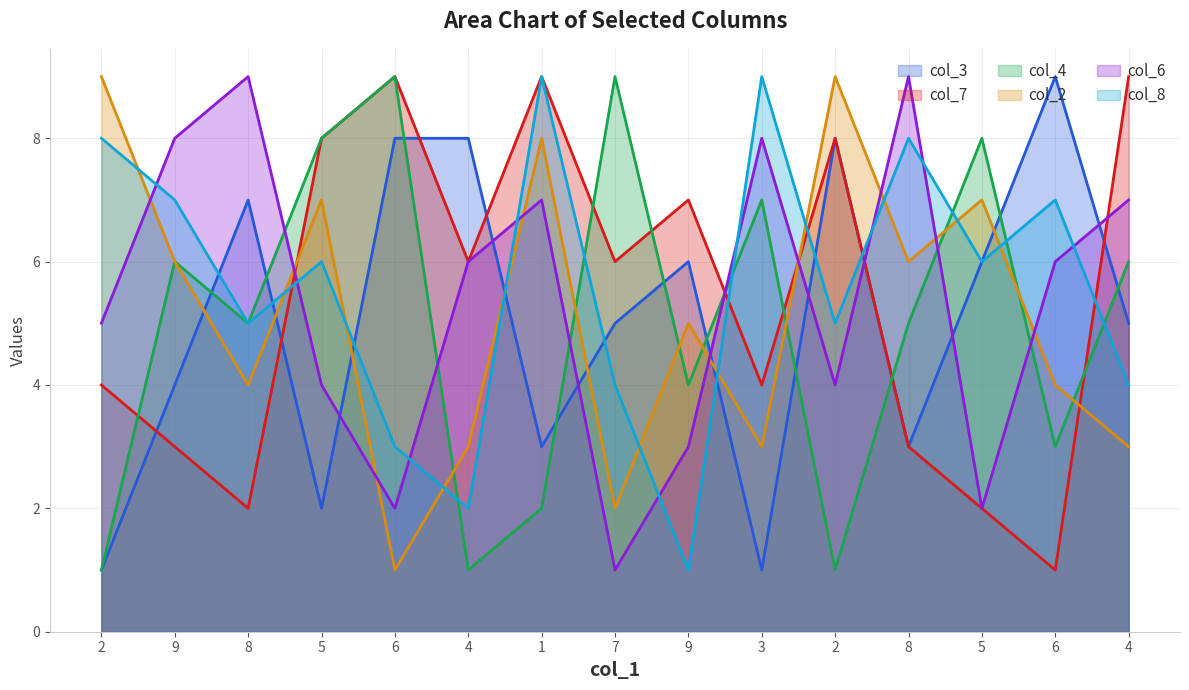

Count the number of categories in the chart.

15